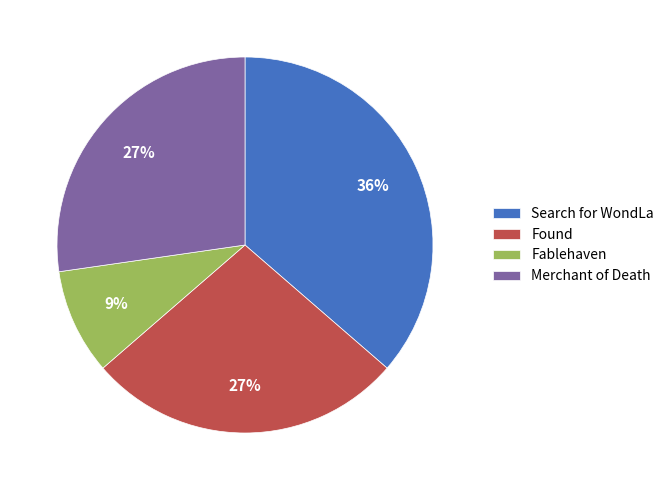

Combined, do Search for WondLa and Fablehaven account for over 50%?

No